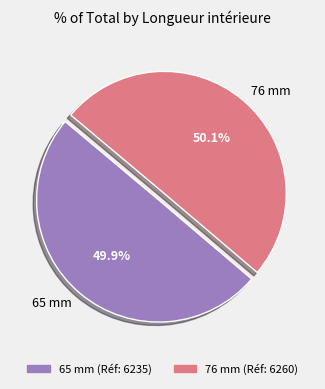

To the nearest percent, what portion does 76 mm represent?

50%